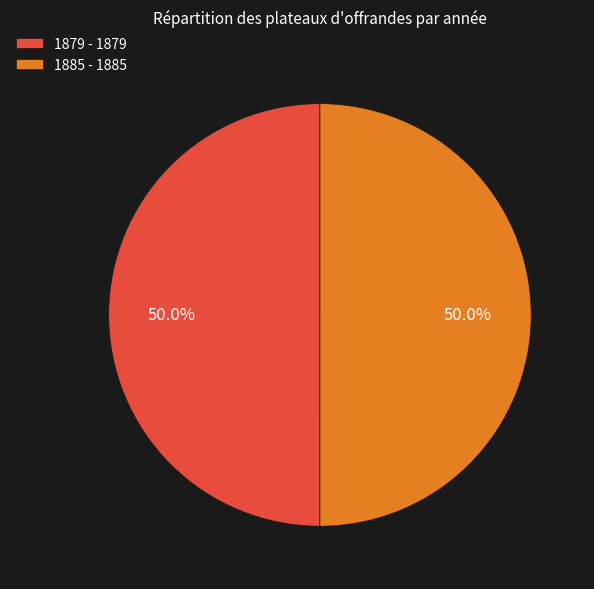

Approximately how many times larger is the value at 1885 - 1885 compared to 1879 - 1879?

1.0